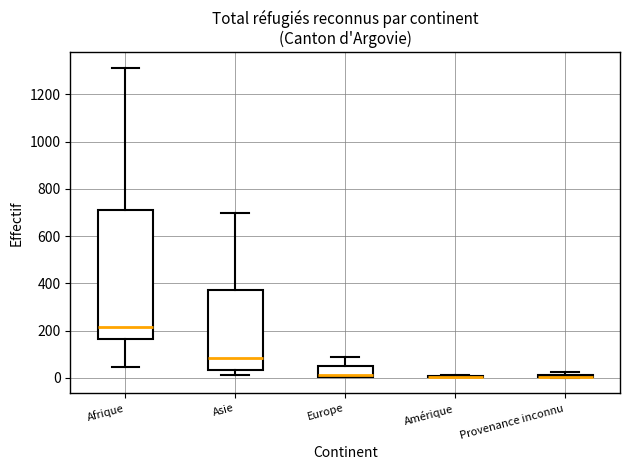

Comparing the boxes themselves (not the whiskers), which one is the tallest?

Afrique